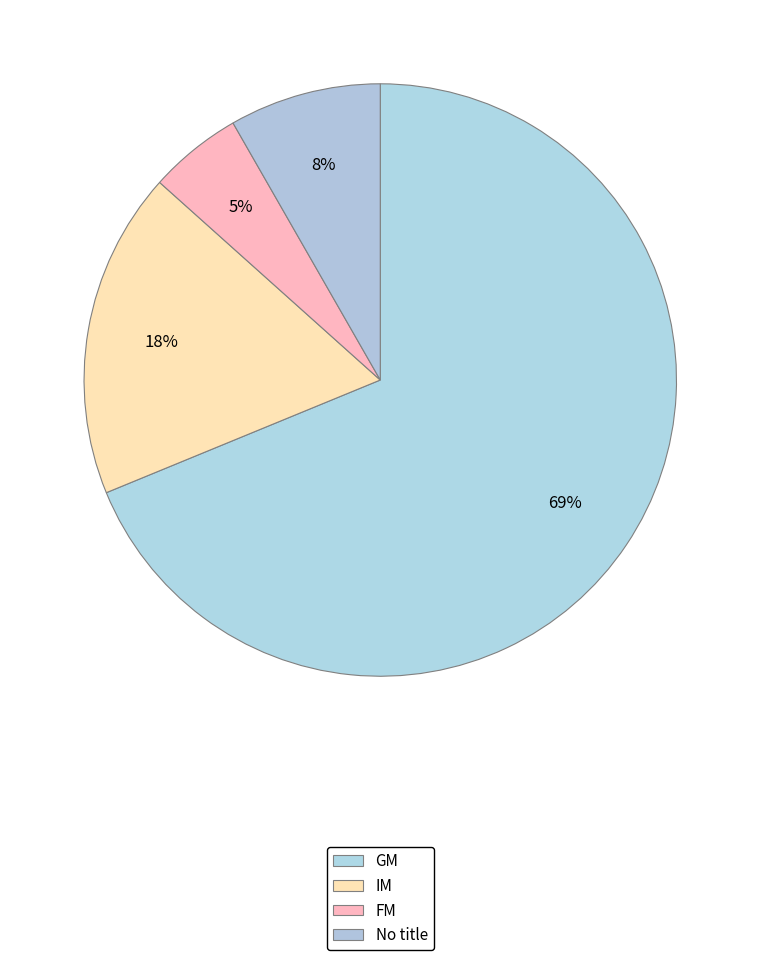

To the nearest percent, what is the difference between the FM and IM slice percentages?

13%